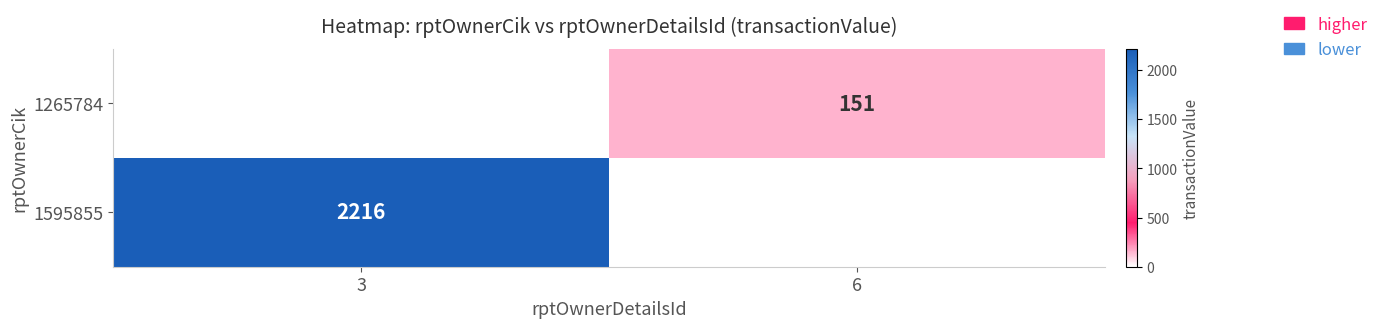

True or false: 1265784 has a value of 81 at 6.

False